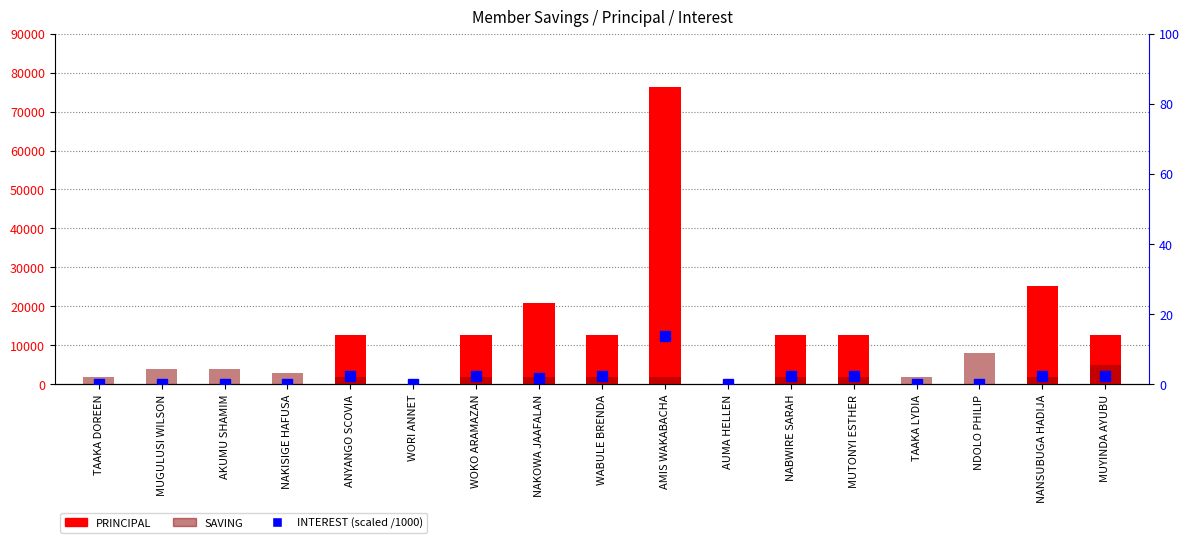

What is the difference between the highest and lowest values at AMIS WAKABACHA?

76186.2